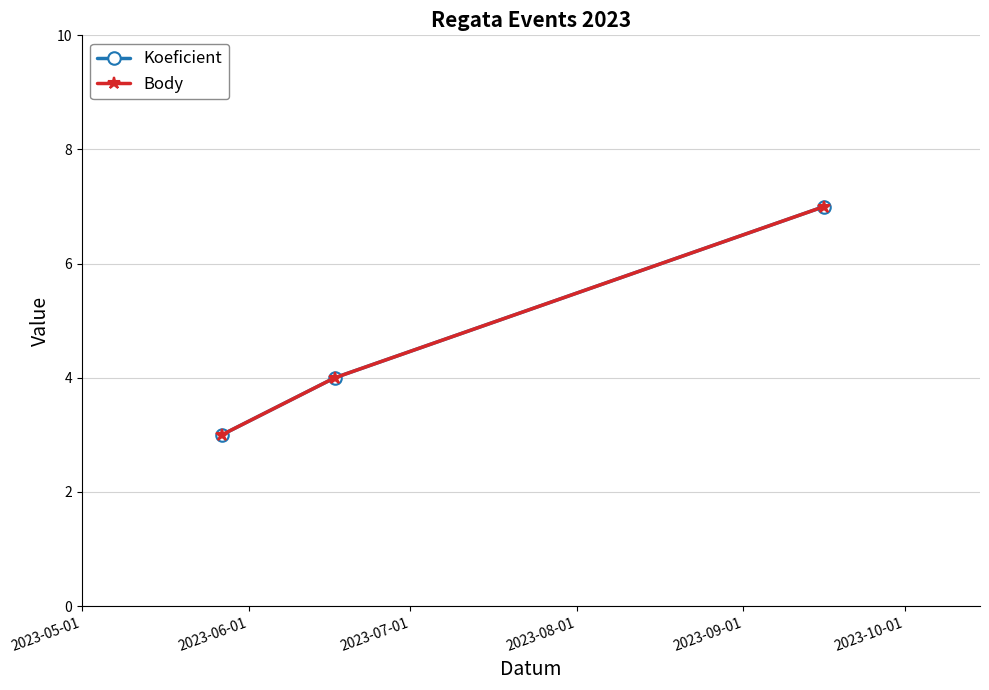

What is the difference between the maximum and second lowest values in the Body series?

3